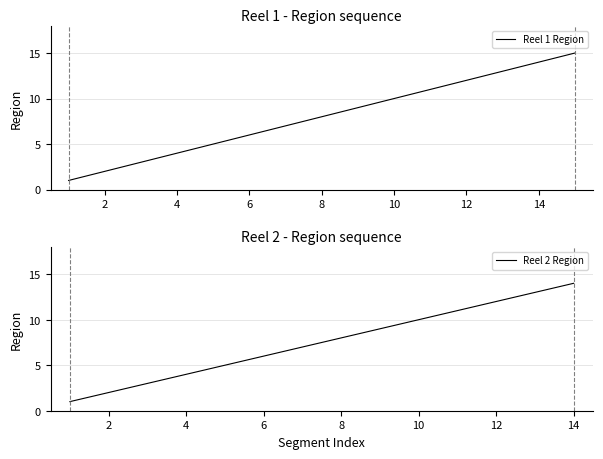

Is it true that Reel 1 Region equals 10 at 10?

True